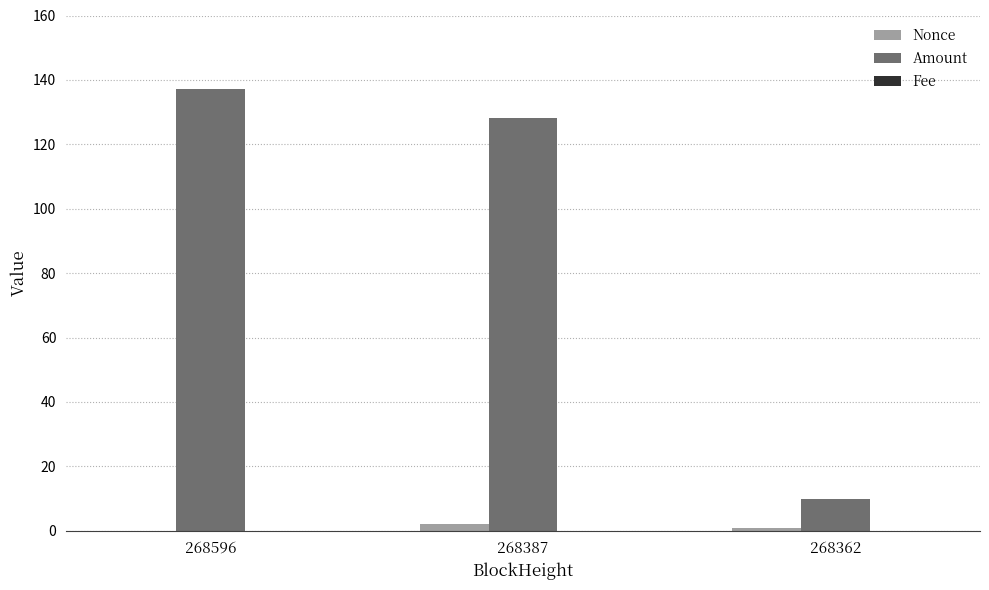

Where does the Nonce series first go above 1?

268387